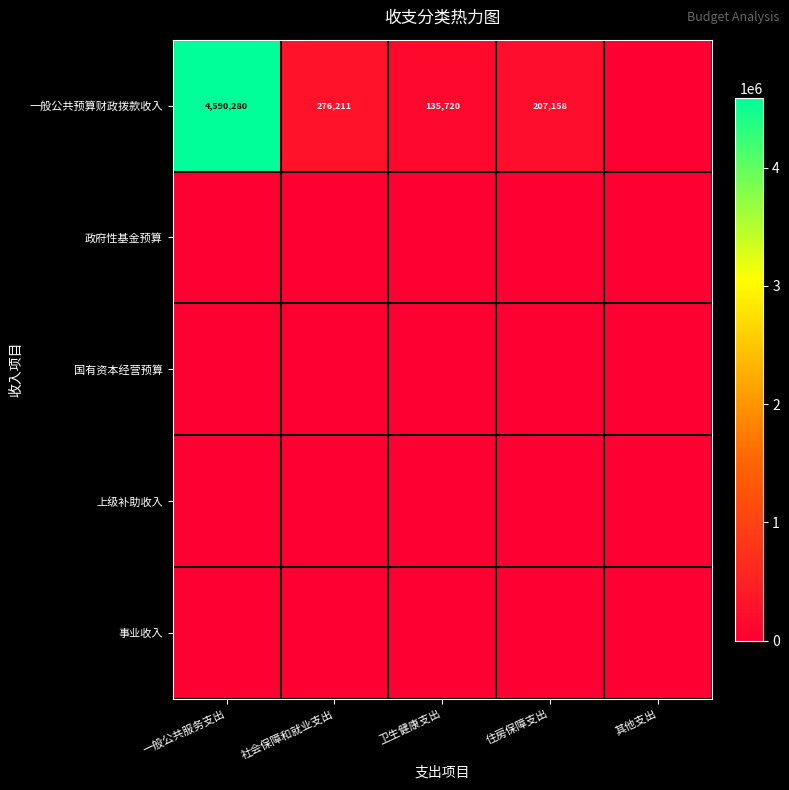

The value of 一般公共预算财政拨款收入 at 住房保障支出 is 279671.9. True or false?

False